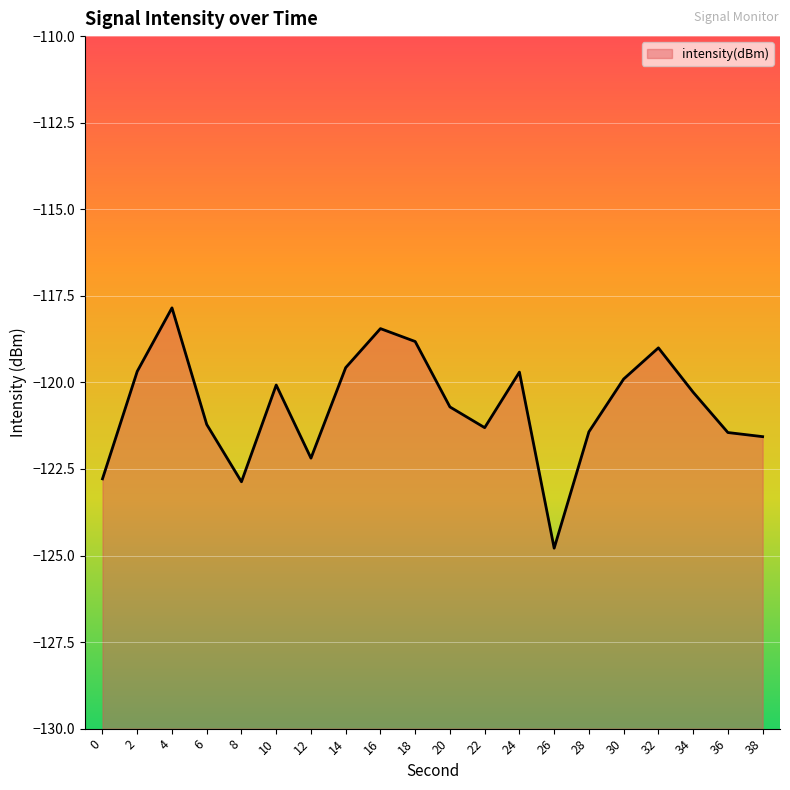

Reading right to left, transcribe all the data shown in this chart.

-121.6	-121.4	-120.3	-119.0	-119.9	-121.4	-124.8	-119.7	-121.3	-120.7	-118.8	-118.4	-119.6	-122.2	-120.1	-122.9	-121.2	-117.8	-119.7	-122.8